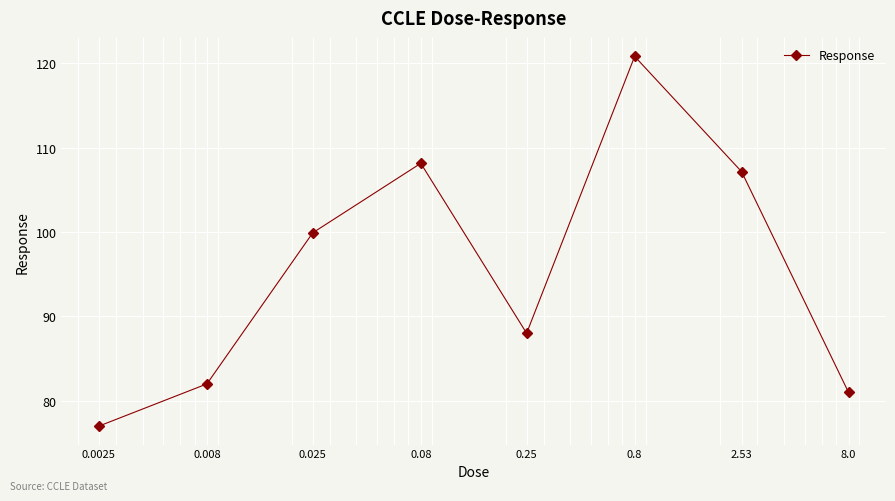

How many interior local peaks (higher than both neighbors) does the data have?

2